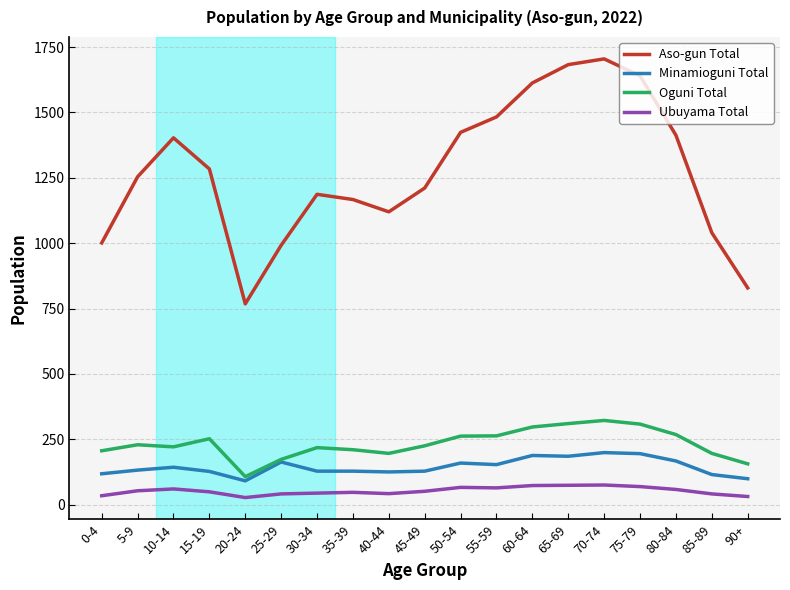

Does the chart have visible grid lines?

Yes